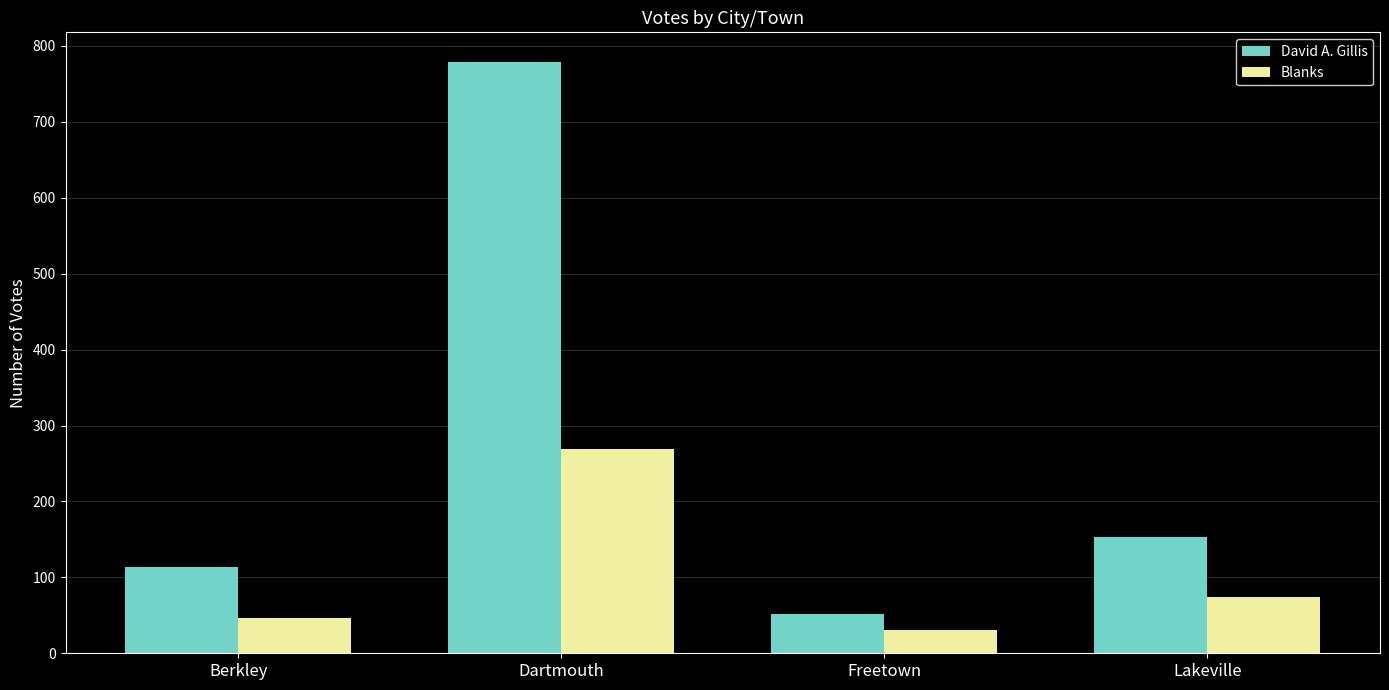

Where is David A. Gillis nearest to the value 415?

Lakeville